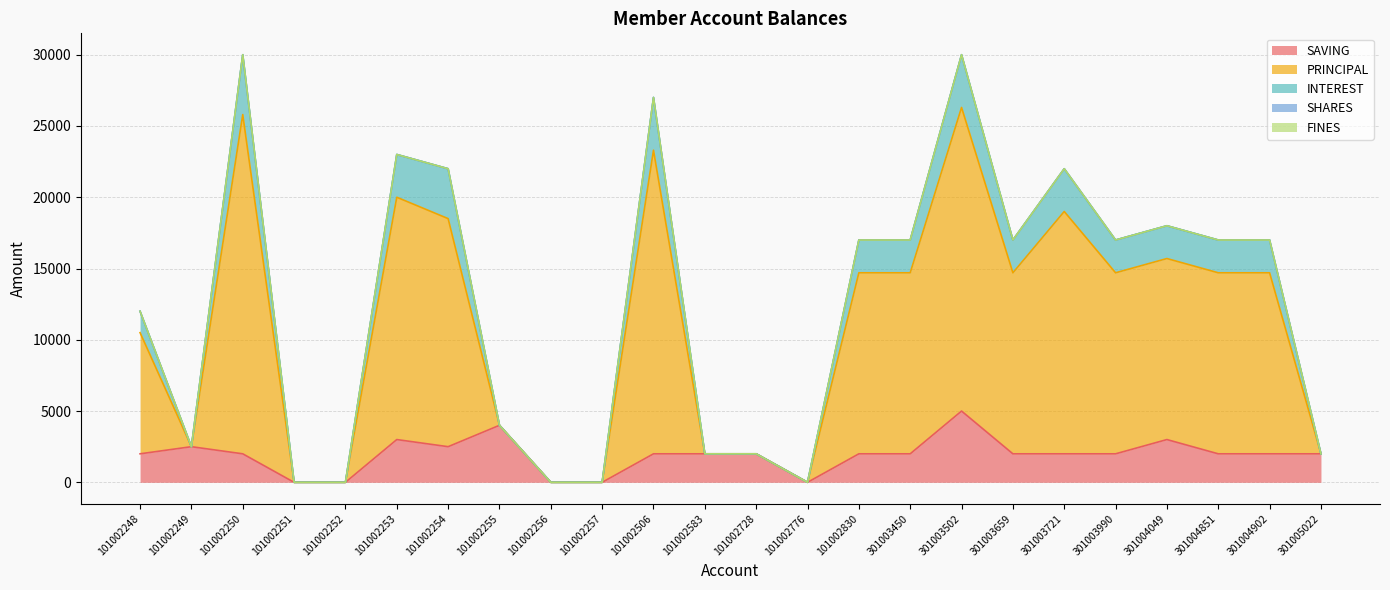

True or false: SAVING has a value of 2725 at 101002583.

False